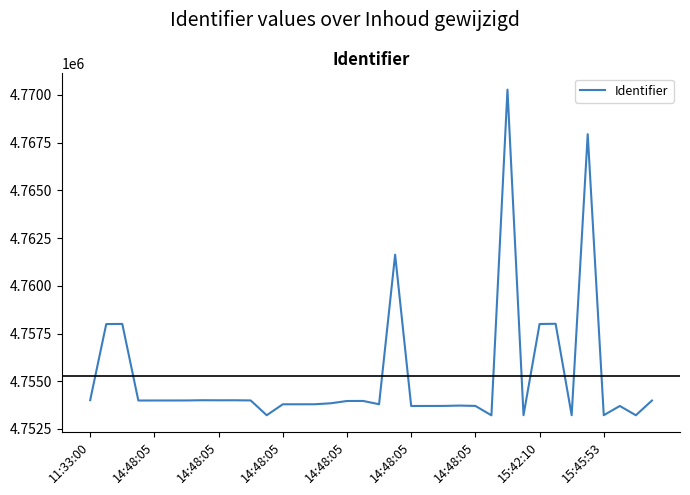

What is the difference between the maximum and minimum values?

17063